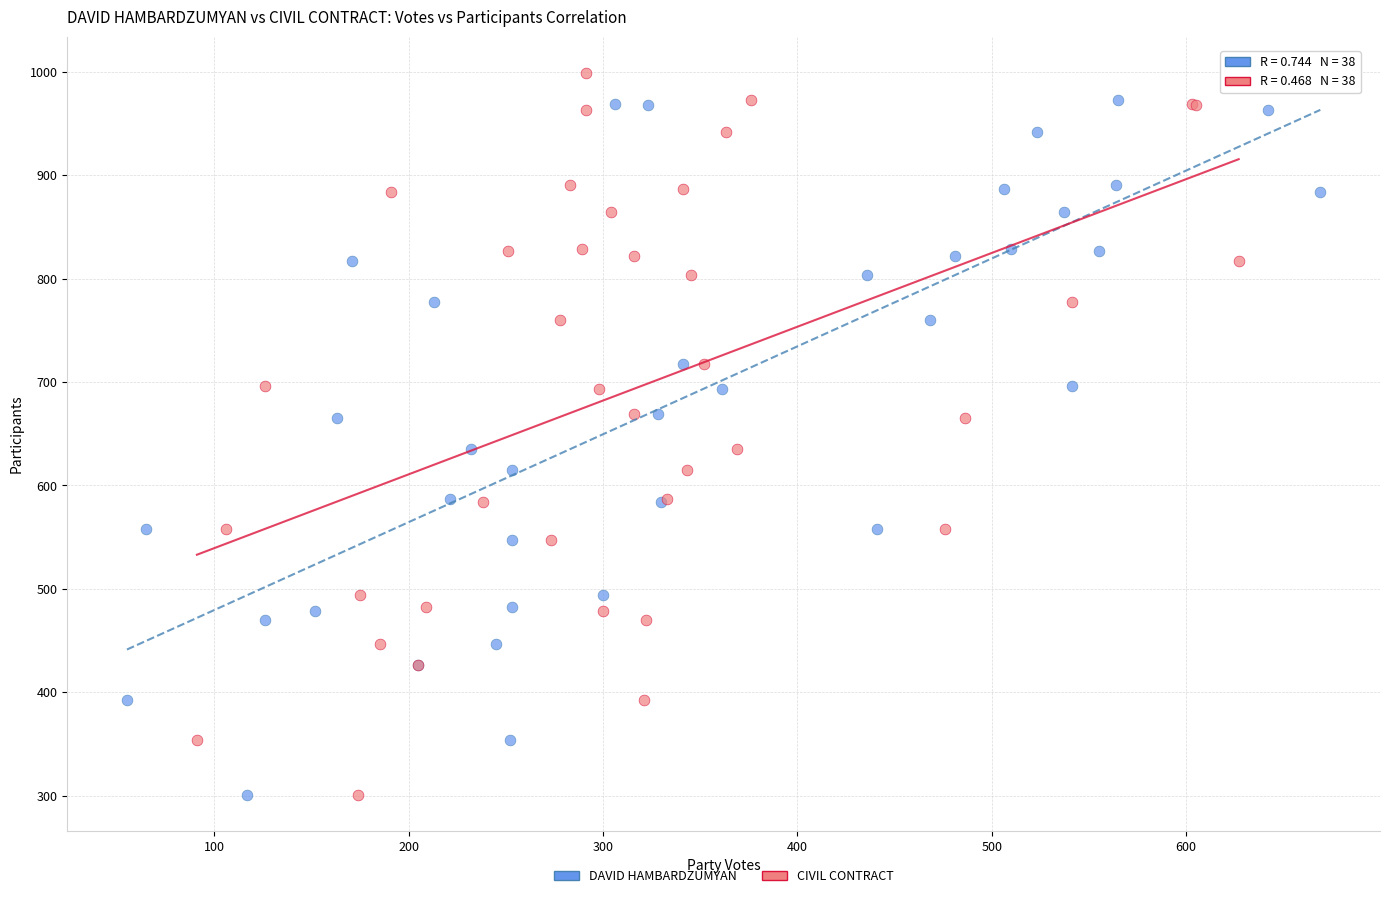

What are all the series names shown in the legend?

DAVID HAMBARDZUMYAN, CIVIL CONTRACT